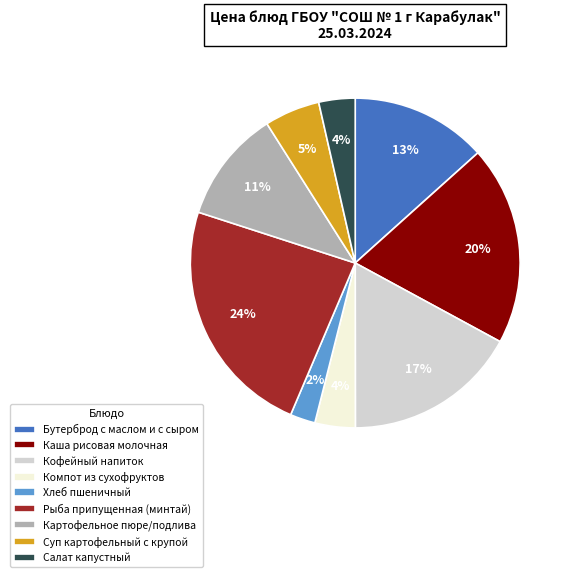

Is there any slice that represents more than half of the pie?

No